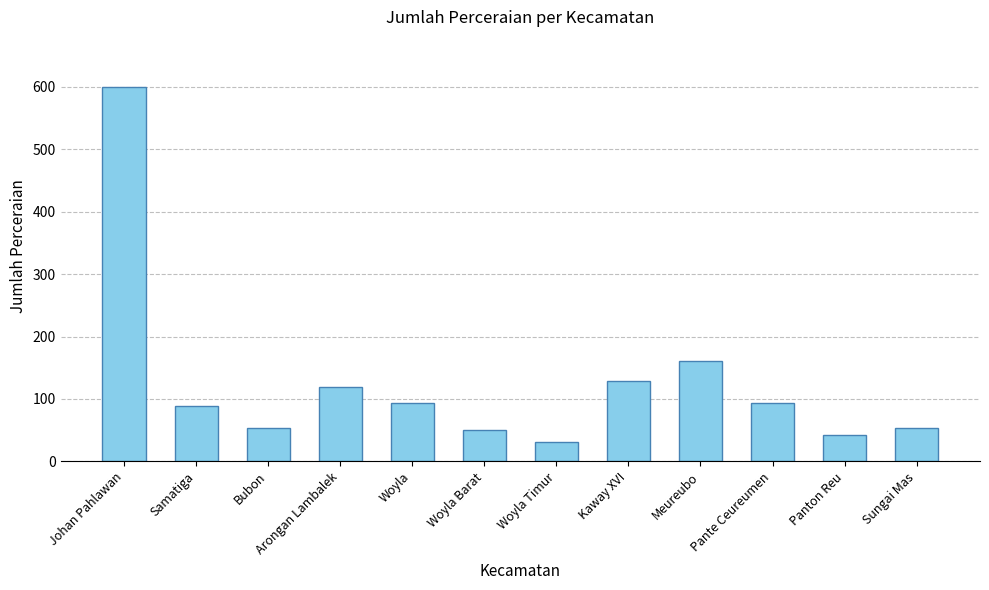

What is the difference between the maximum and second lowest values?

556